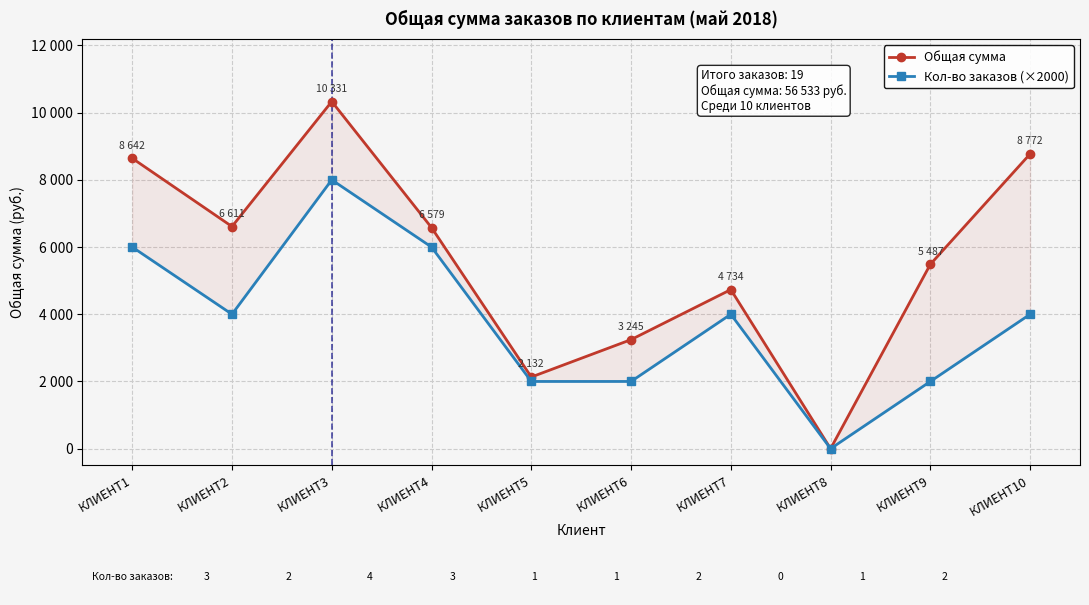

Which series has the largest total across all categories?

Общая сумма